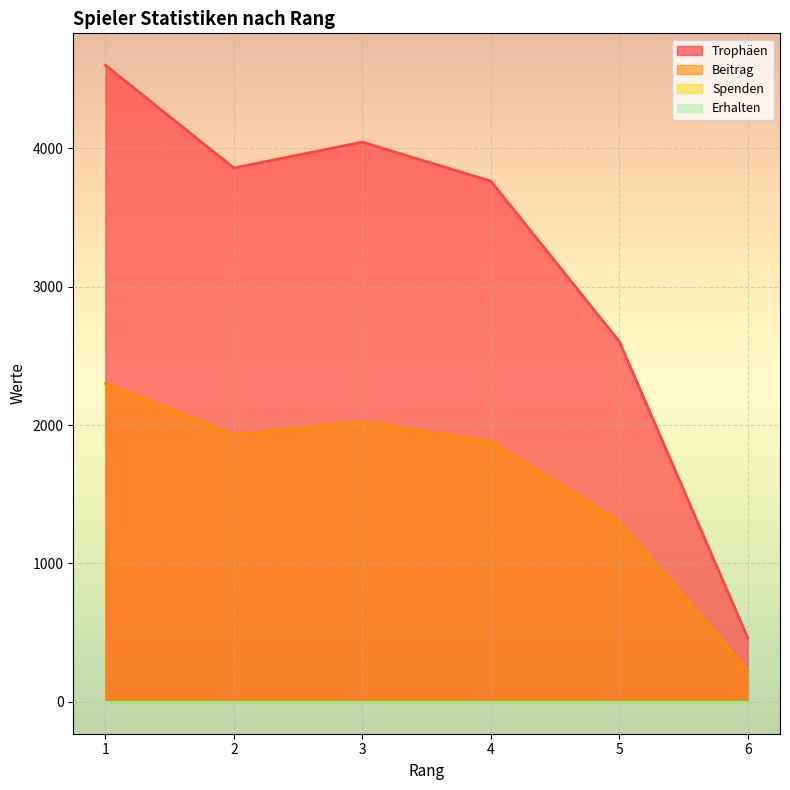

What is the average value of the Trophäen series?

3221